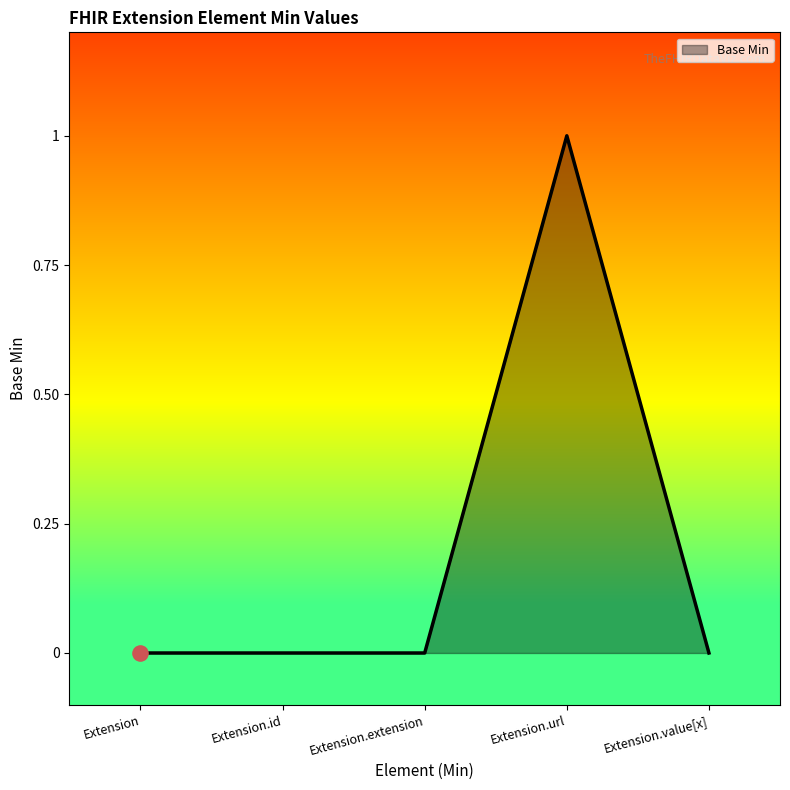

What is the change in value from Extension.id to Extension.url?

+1